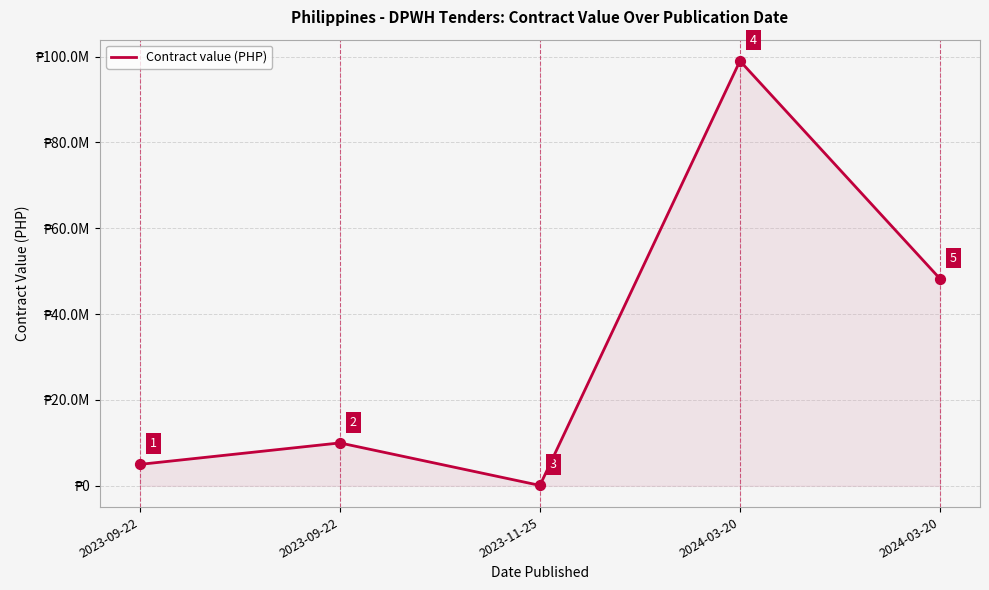

What is the change in value from 2023-09-22 to 2024-03-20?

+38249430